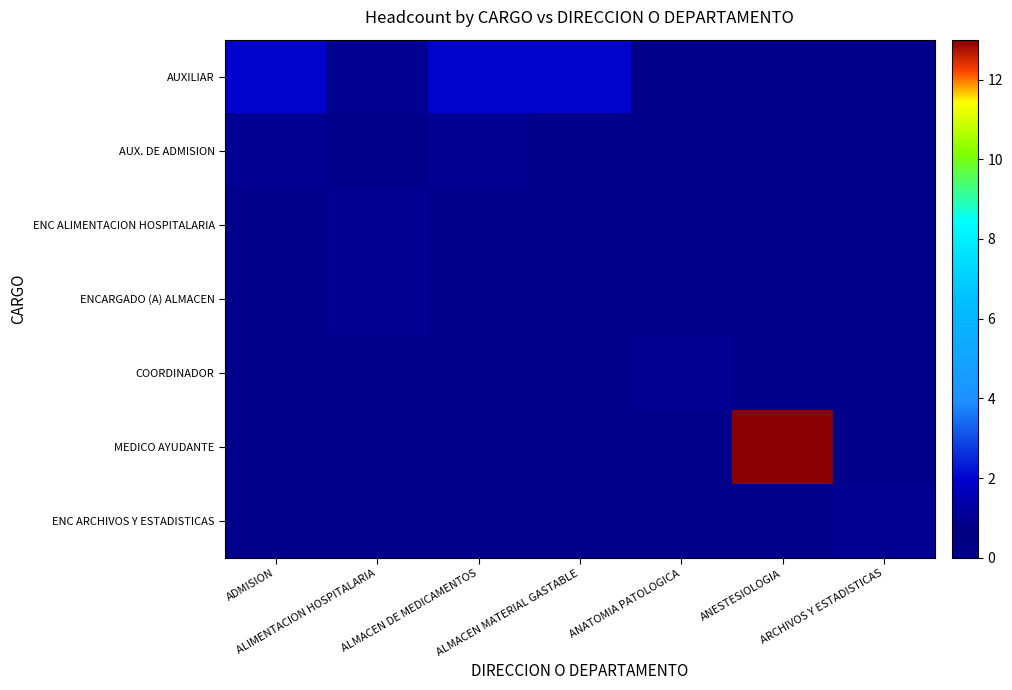

Reading right to left, what are all the values shown in this chart?

AUXILIAR: ARCHIVOS Y ESTADISTICAS=0	ANESTESIOLOGIA=0	ANATOMIA PATOLOGICA=0	ALMACEN MATERIAL GASTABLE=2	ALMACEN DE MEDICAMENTOS=2	ALIMENTACION HOSPITALARIA=1	ADMISION=2
AUX. DE ADMISION: ARCHIVOS Y ESTADISTICAS=0	ANESTESIOLOGIA=0	ANATOMIA PATOLOGICA=0	ALMACEN MATERIAL GASTABLE=0	ALMACEN DE MEDICAMENTOS=1	ALIMENTACION HOSPITALARIA=0	ADMISION=1
ENC ALIMENTACION HOSPITALARIA: ARCHIVOS Y ESTADISTICAS=0	ANESTESIOLOGIA=0	ANATOMIA PATOLOGICA=0	ALMACEN MATERIAL GASTABLE=0	ALMACEN DE MEDICAMENTOS=0	ALIMENTACION HOSPITALARIA=1	ADMISION=0
ENCARGADO (A) ALMACEN: ARCHIVOS Y ESTADISTICAS=0	ANESTESIOLOGIA=0	ANATOMIA PATOLOGICA=0	ALMACEN MATERIAL GASTABLE=0	ALMACEN DE MEDICAMENTOS=0	ALIMENTACION HOSPITALARIA=1	ADMISION=0
COORDINADOR: ARCHIVOS Y ESTADISTICAS=0	ANESTESIOLOGIA=0	ANATOMIA PATOLOGICA=1	ALMACEN MATERIAL GASTABLE=0	ALMACEN DE MEDICAMENTOS=0	ALIMENTACION HOSPITALARIA=0	ADMISION=0
MEDICO AYUDANTE: ARCHIVOS Y ESTADISTICAS=0	ANESTESIOLOGIA=13	ANATOMIA PATOLOGICA=0	ALMACEN MATERIAL GASTABLE=0	ALMACEN DE MEDICAMENTOS=0	ALIMENTACION HOSPITALARIA=0	ADMISION=0
ENC ARCHIVOS Y ESTADISTICAS: ARCHIVOS Y ESTADISTICAS=1	ANESTESIOLOGIA=0	ANATOMIA PATOLOGICA=0	ALMACEN MATERIAL GASTABLE=0	ALMACEN DE MEDICAMENTOS=0	ALIMENTACION HOSPITALARIA=0	ADMISION=0